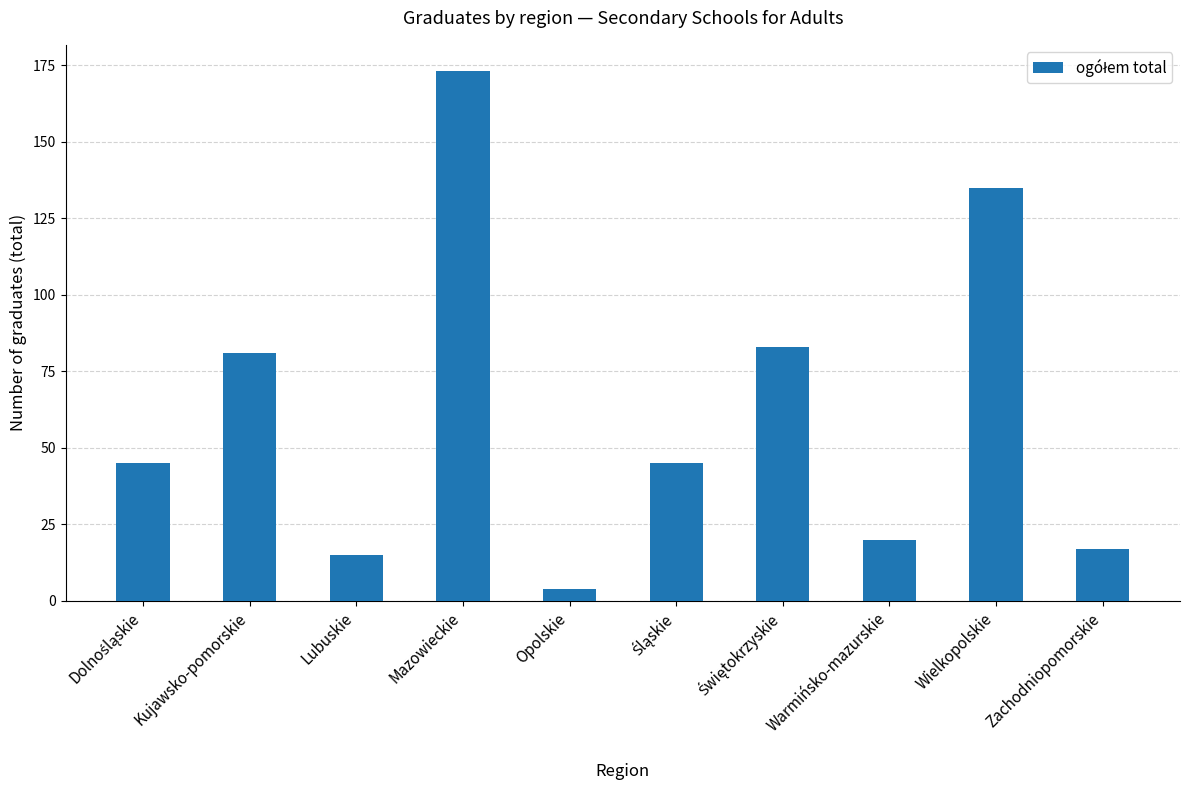

Approximately how many times larger is the value at Warmińsko-mazurskie compared to Zachodniopomorskie?

1.2